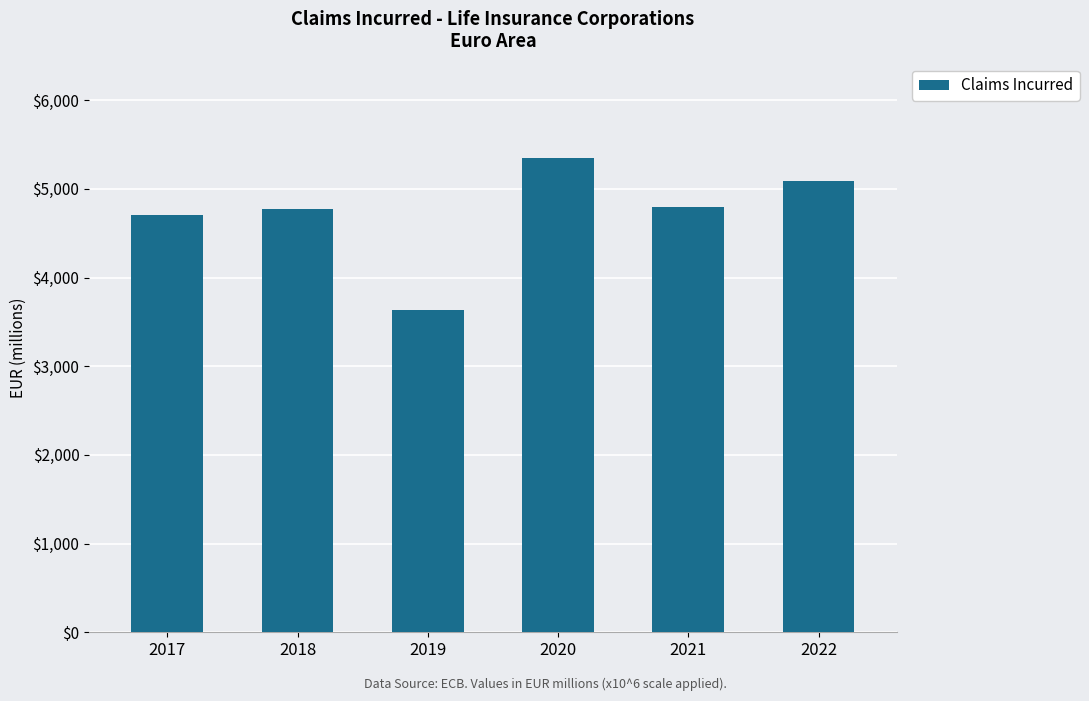

The chart shows a value of 5087.8 at 2022. True or false?

True